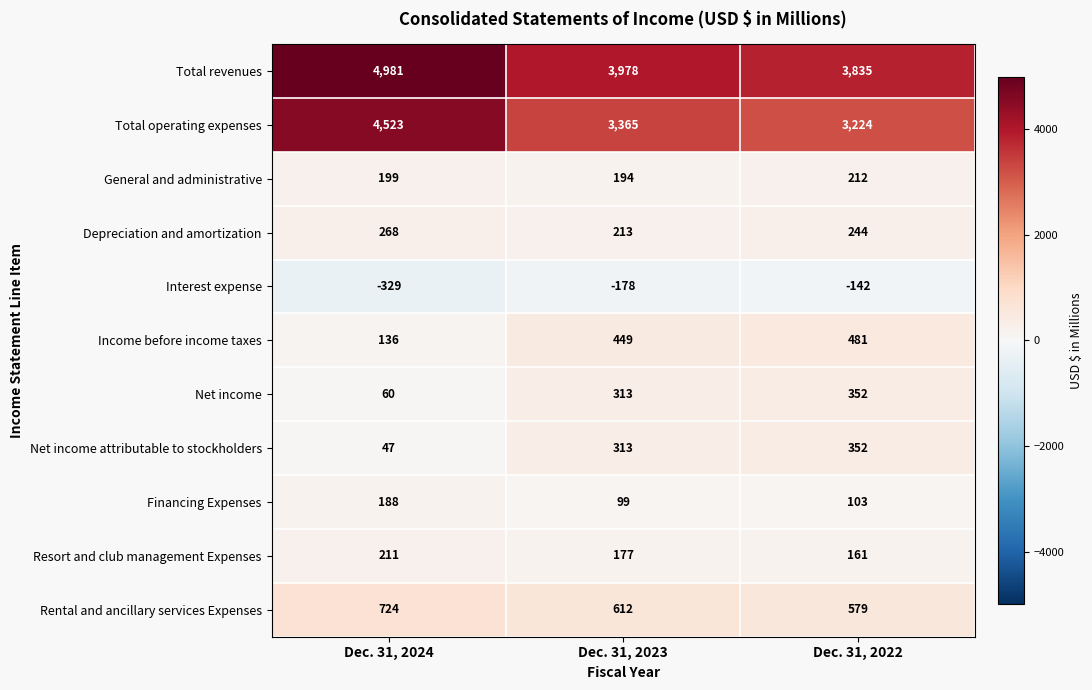

What is the spread (max minus min) of values at Dec. 31, 2024?

5310